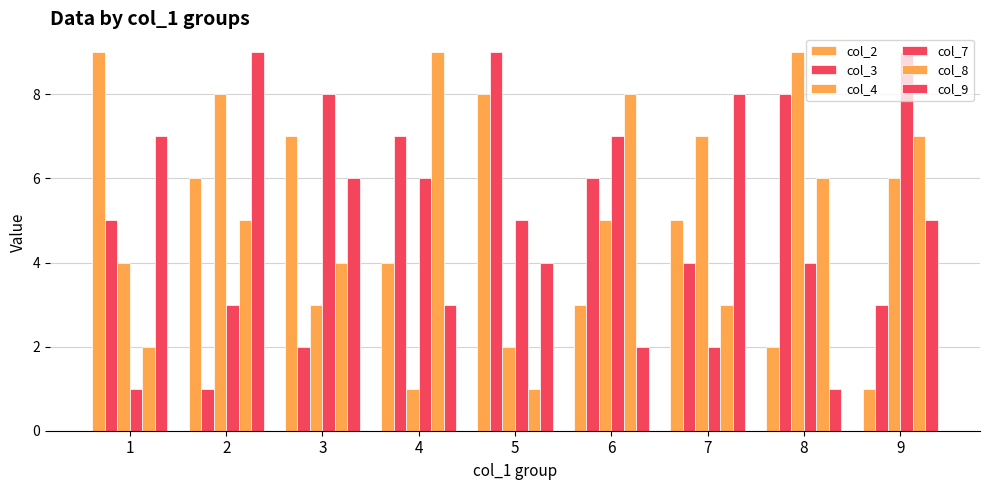

What is the value of the col_2 bar at the 1st from the left?

9